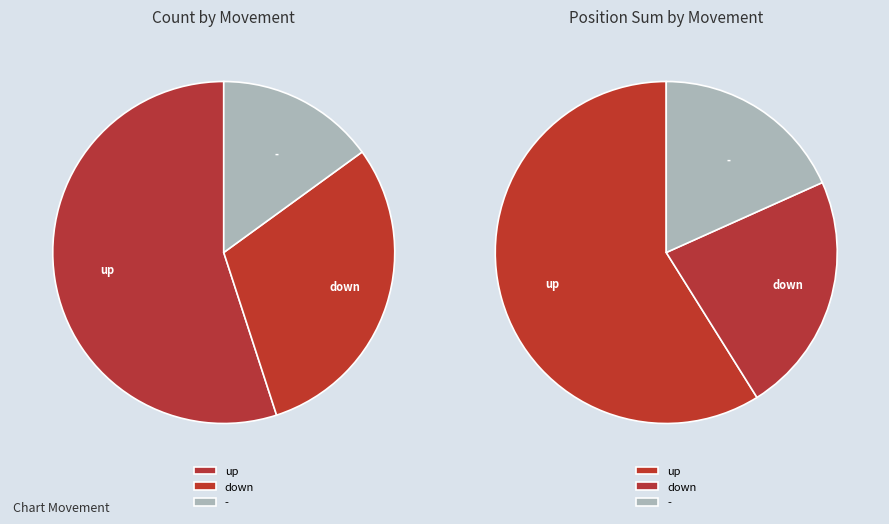

Is there a majority slice in this chart?

Yes